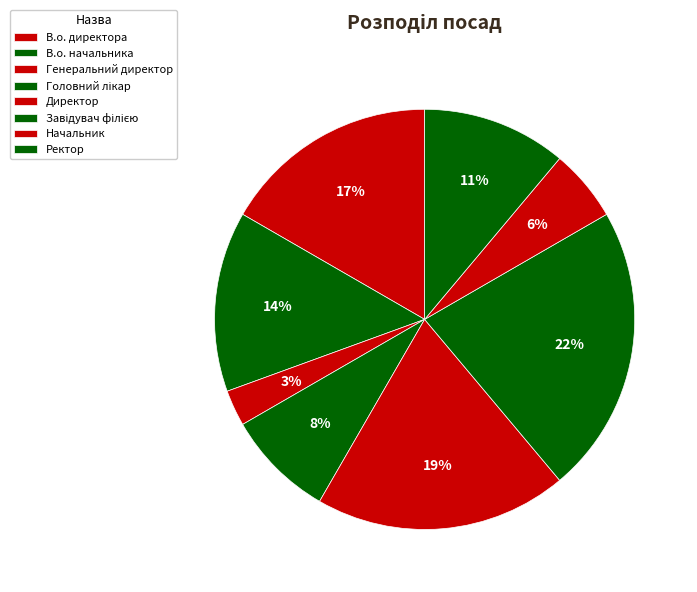

How many segments does this pie chart have?

8